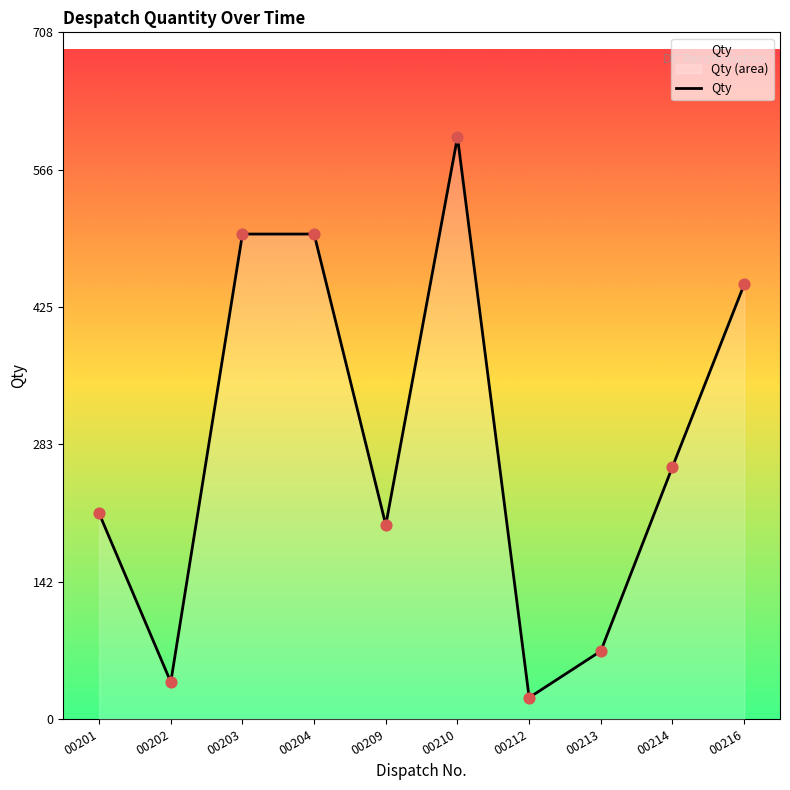

What is the change in value from 00202 to 00216?

+410